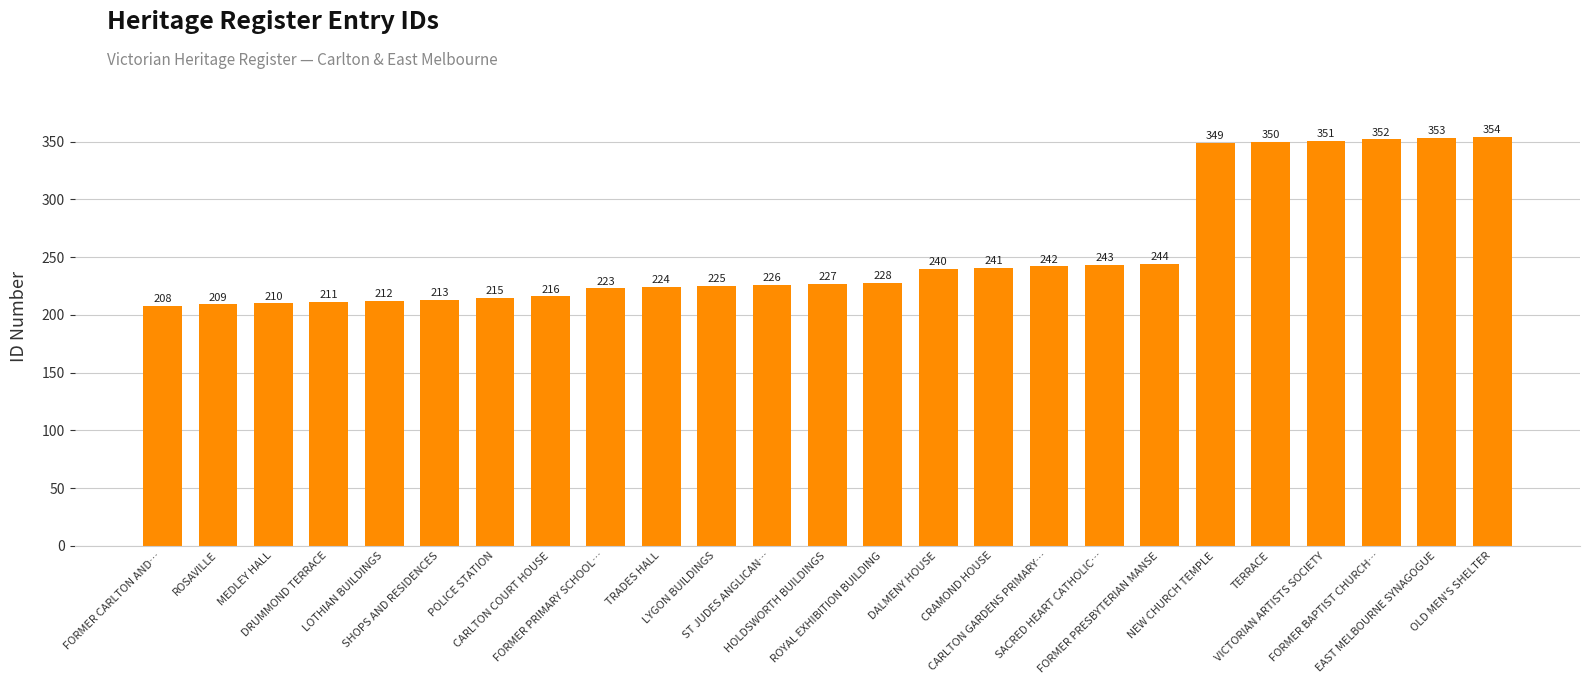

What is the sum of all values?

6366